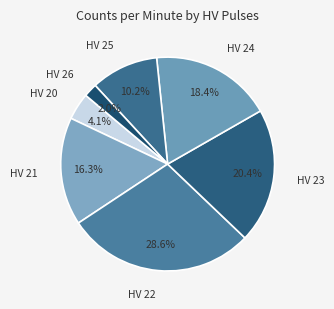

How many slices are in this pie chart?

7